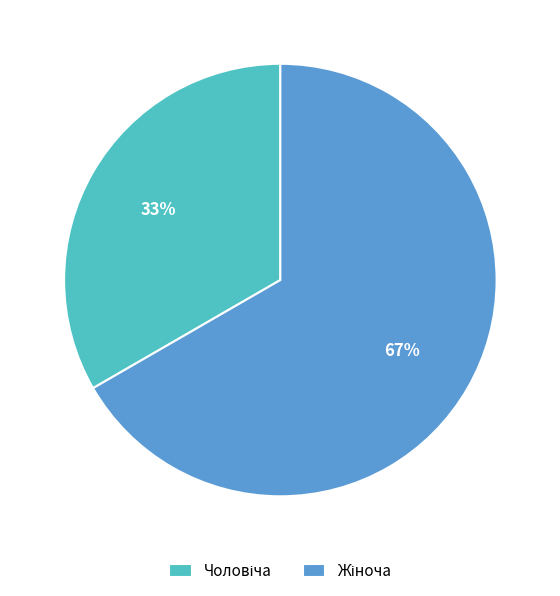

Is there any slice that represents more than half of the pie?

Yes